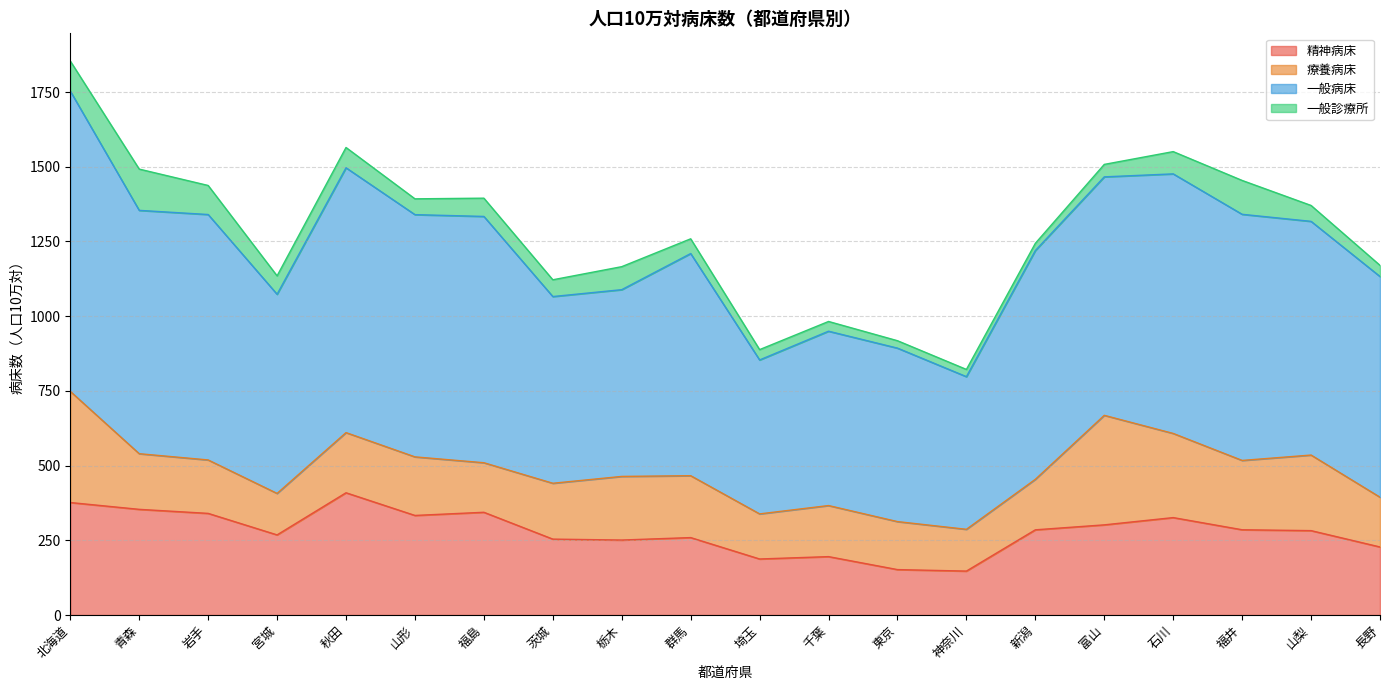

Reading right to left, extract all data points from this chart.

精神病床: 227.7	282.4	285.3	326.0	301.7	285.1	147.0	152.0	195.4	187.5	259.1	250.9	254.0	343.8	333.2	409.1	268.1	340.1	353.6	376.4
療養病床: 166.5	252.9	232.0	281.6	366.5	169.0	139.8	160.6	170.9	150.9	207.1	212.9	186.9	165.8	196.0	201.3	138.8	178.8	186.2	372.0
一般病床: 738.5	782.0	823.6	868.6	798.0	765.6	510.8	580.5	583.4	515.1	743.4	624.9	624.8	824.2	810.6	886.2	666.4	821.3	814.3	1004.9
一般診療所: 37.4	53.2	113.3	74.5	41.7	24.1	24.2	24.8	32.6	34.6	49.3	77.0	56.1	61.1	52.9	67.9	61.6	97.2	138.1	100.5